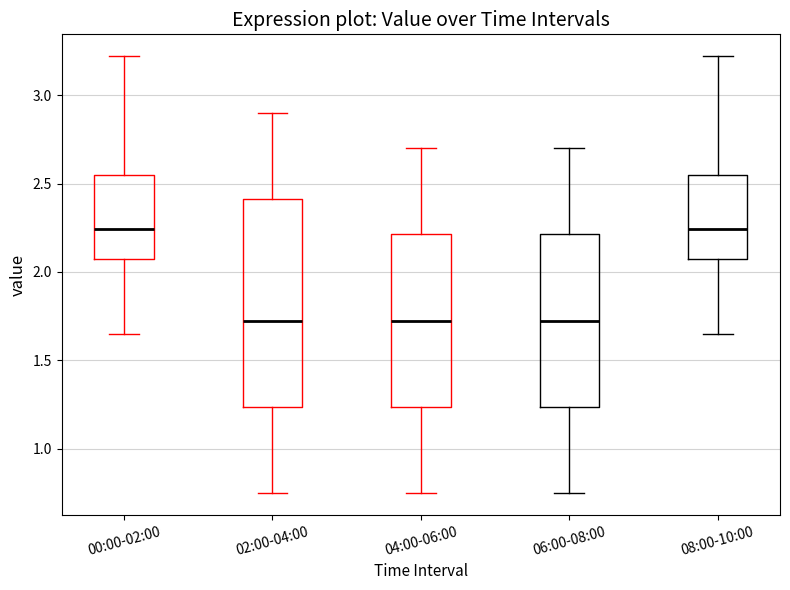

Reading left to right, read every box against the y-axis: the position of its median line, the range the box covers, and the ends of its whiskers. The values are not printed on the chart, so give them approximately, as read against the axis.

00:00-02:00: median 2.25, box 2.05 to 2.55, whiskers 1.65 to 3.20
02:00-04:00: median 1.75, box 1.25 to 2.40, whiskers 0.75 to 2.90
04:00-06:00: median 1.75, box 1.25 to 2.20, whiskers 0.75 to 2.70
06:00-08:00: median 1.75, box 1.25 to 2.20, whiskers 0.75 to 2.70
08:00-10:00: median 2.25, box 2.05 to 2.55, whiskers 1.65 to 3.20